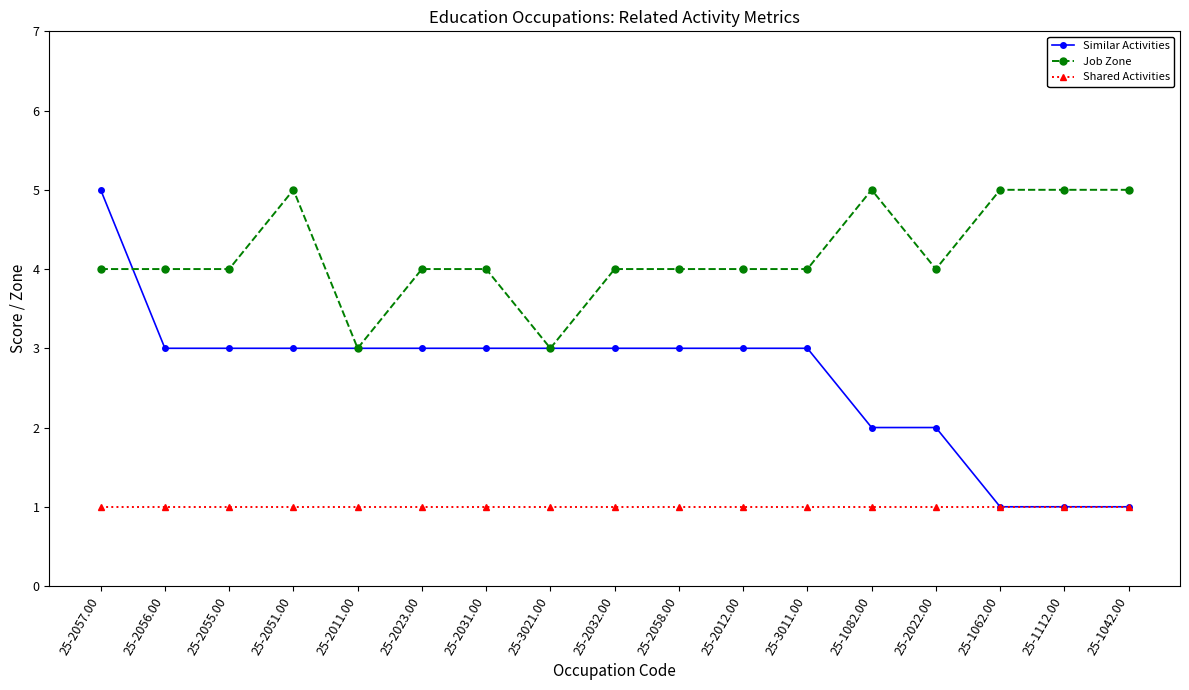

What is the maximum value shown in the chart?

5